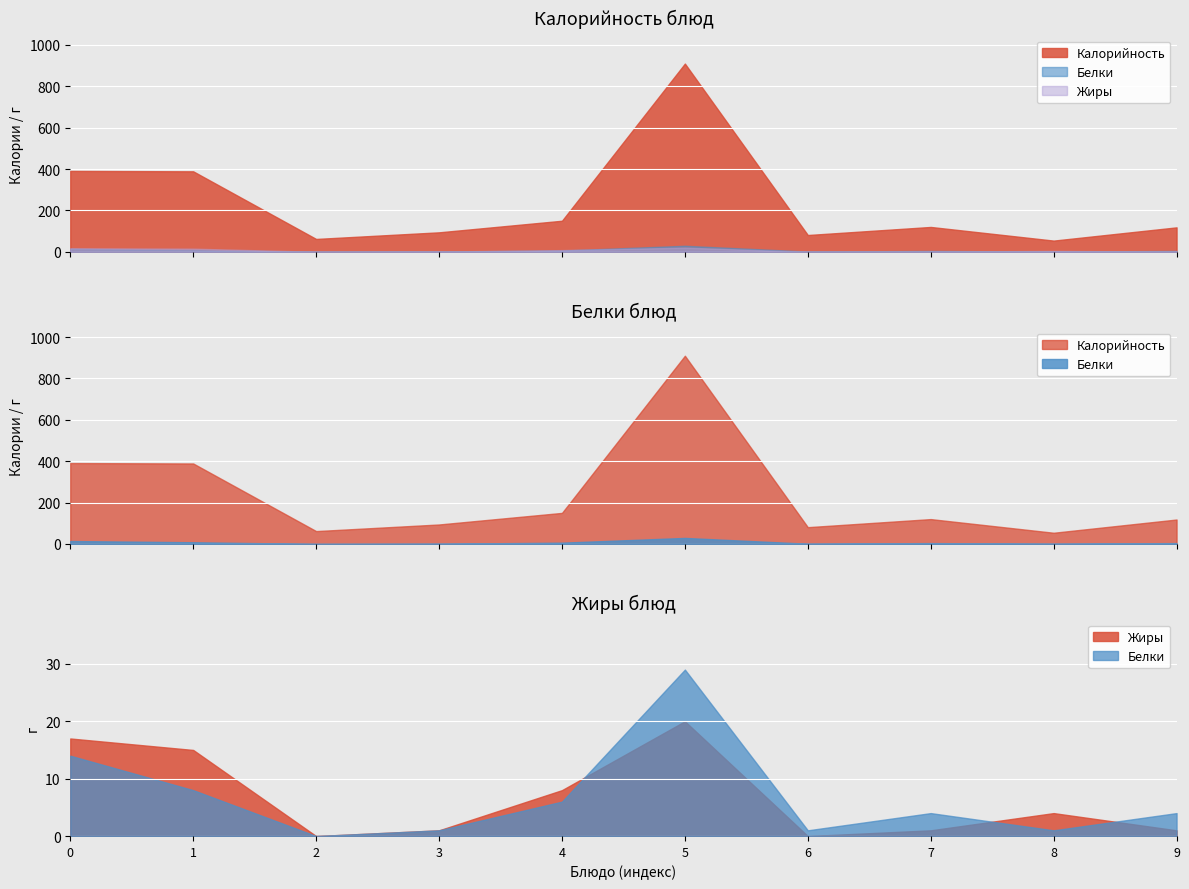

What is the difference between the second highest and minimum values in the Жиры series?

17